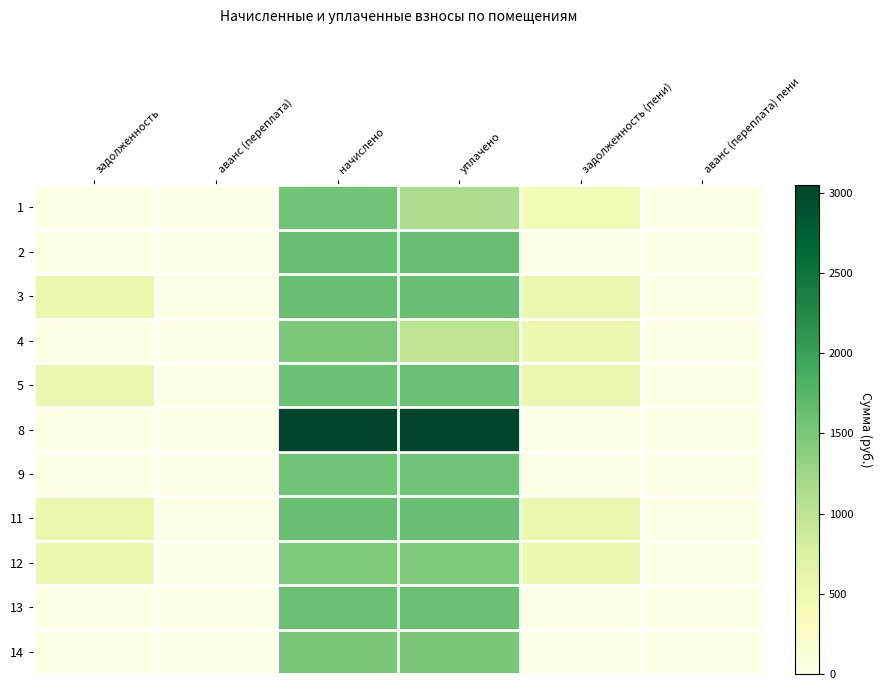

Which series has the widest spread of values?

8